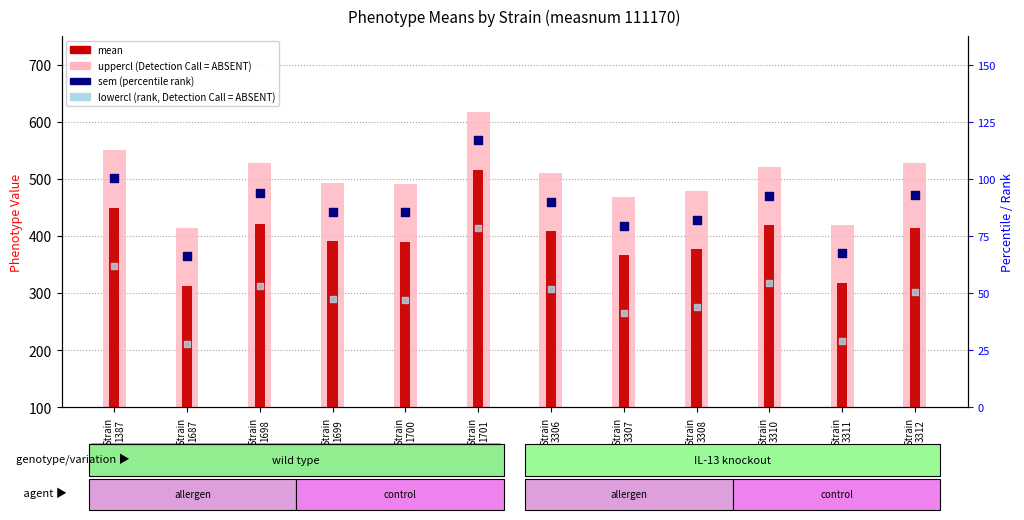

Is the value of lowercl (rank proxy) at Strain
1687 greater than the value of sem (mean+SEM) at Strain
1687?

No